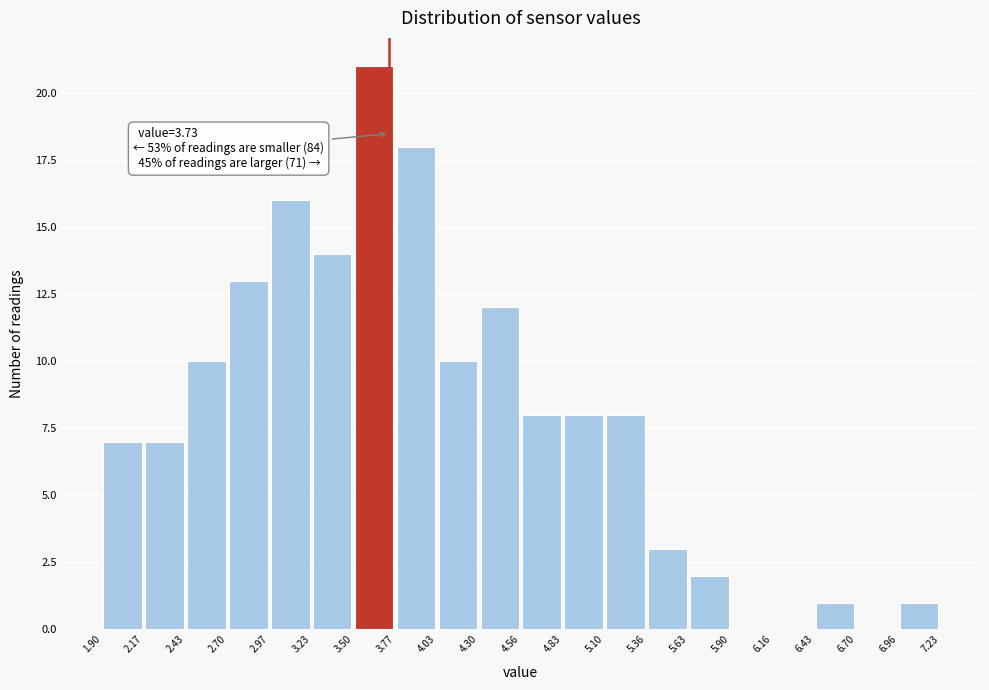

Which range on the x-axis has the tallest bar?

3.50 to 3.77